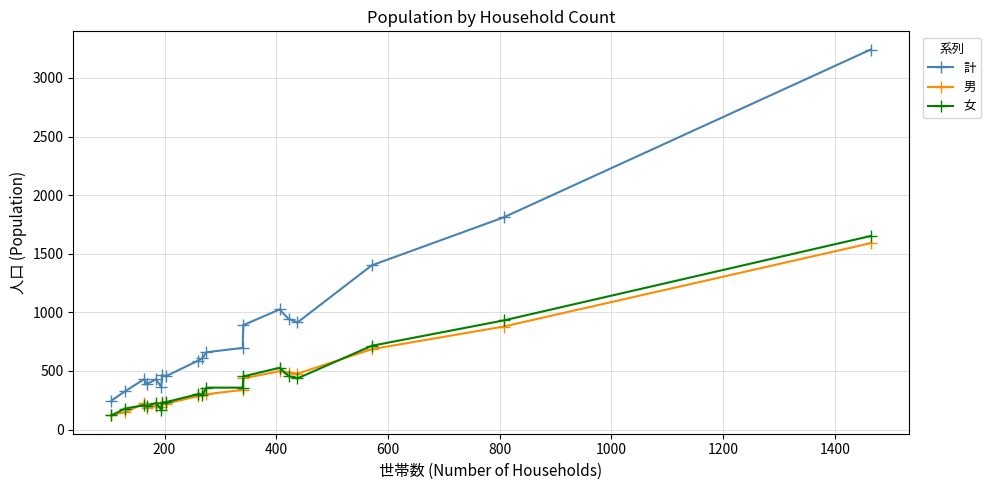

Which series has the widest spread of values?

計